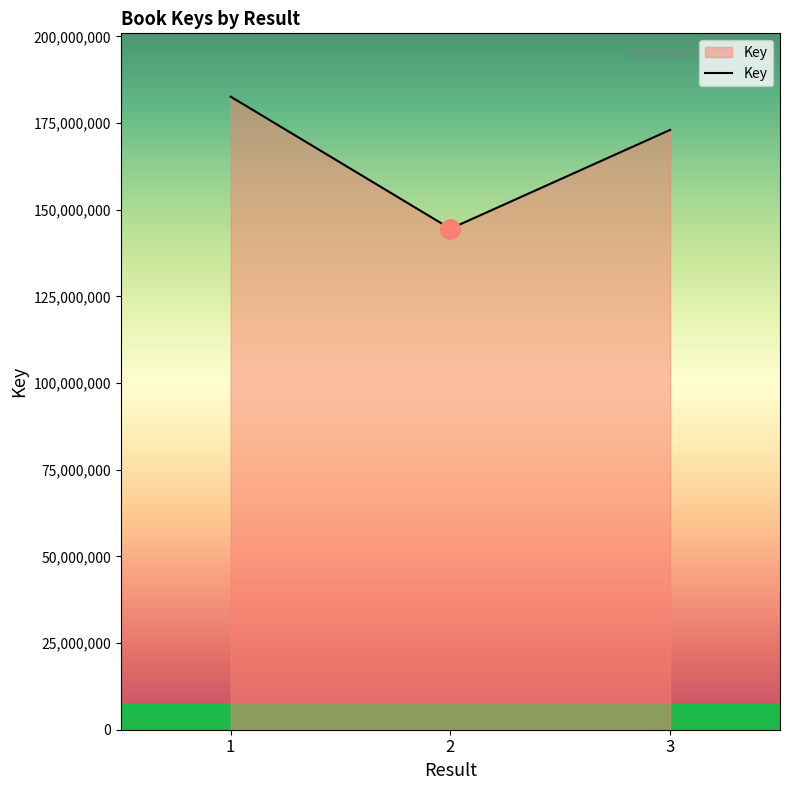

Is it true that the value at 3 is 173044146?

True